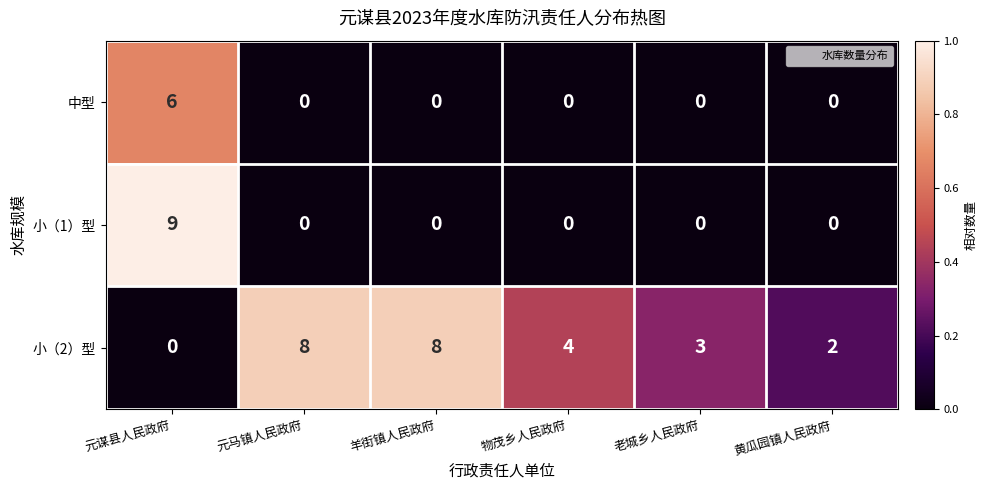

True or false: 小（2）型 has a value of 2 at 黄瓜园镇人民政府.

True